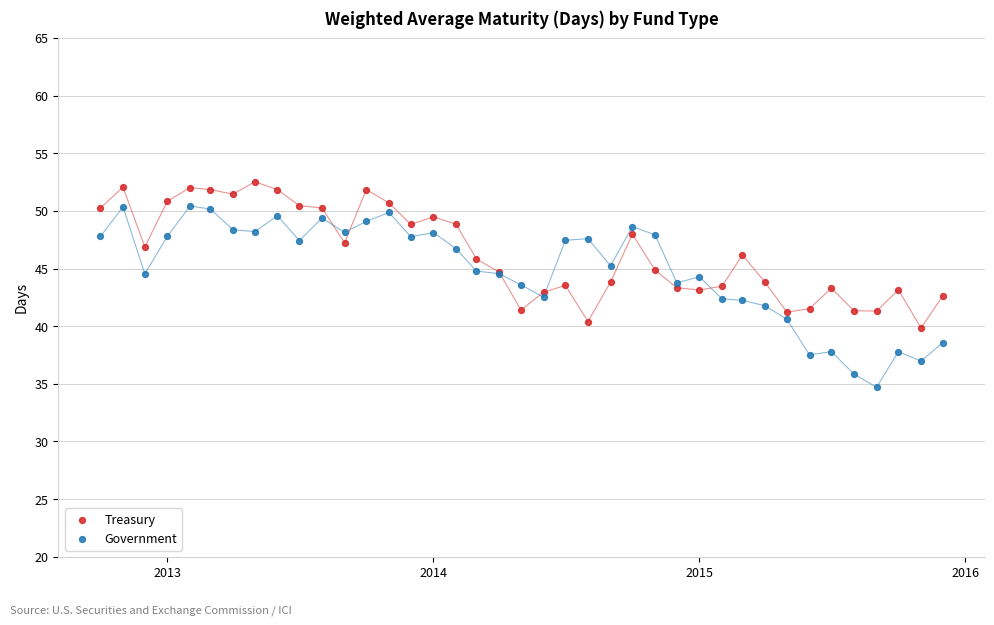

Which series has the largest Y range (max minus min)?

Government